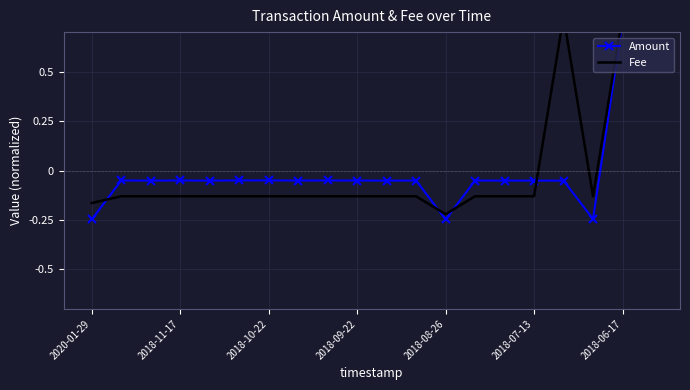

What is the minimum value for Amount?

-0.2